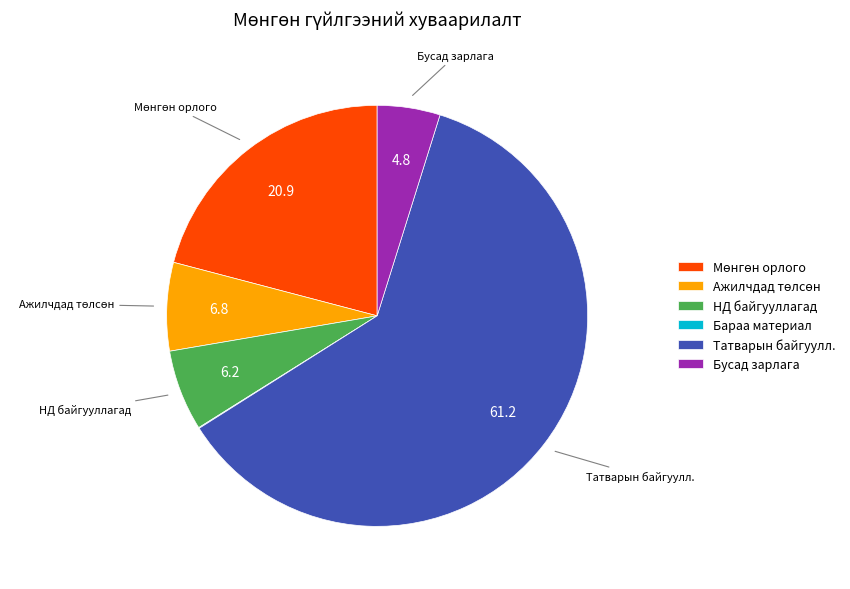

Which slice is the largest?

Татварын байгуулл.